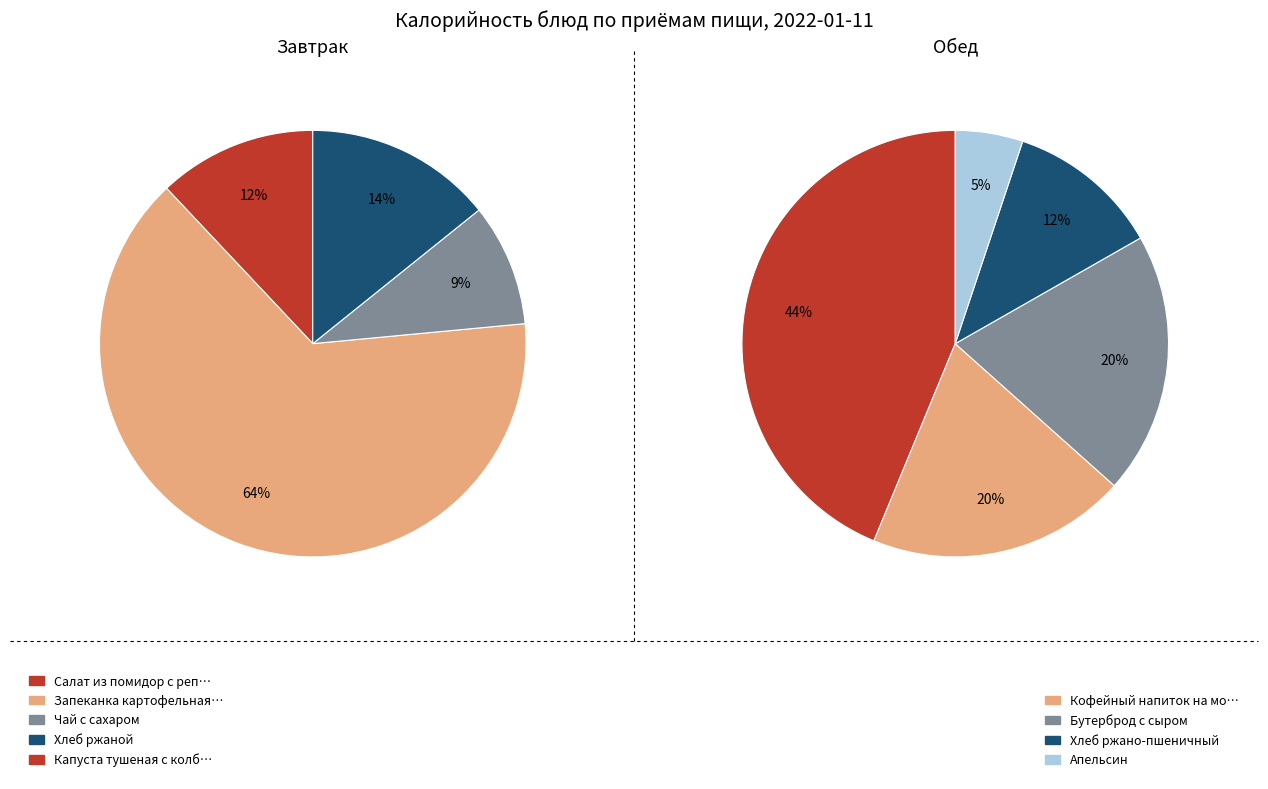

What is the change in value from Запеканка картофельная с мясом to Капуста тушеная с колбасными изделиями?

-70.8